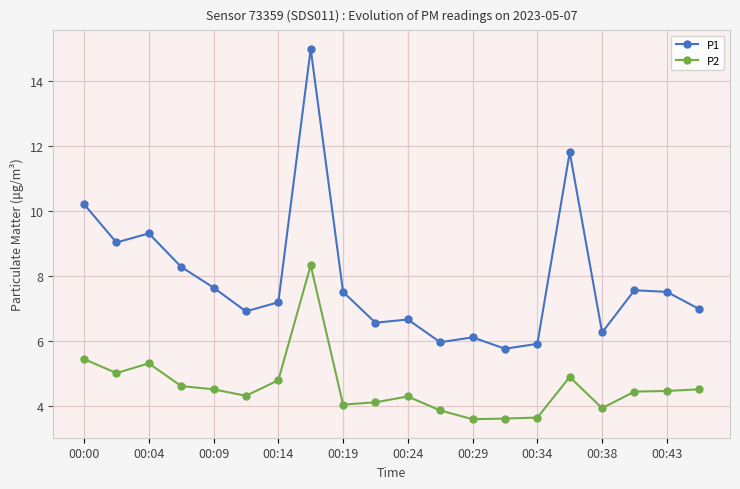

True or false: P1 and P2 cross at least once.

False